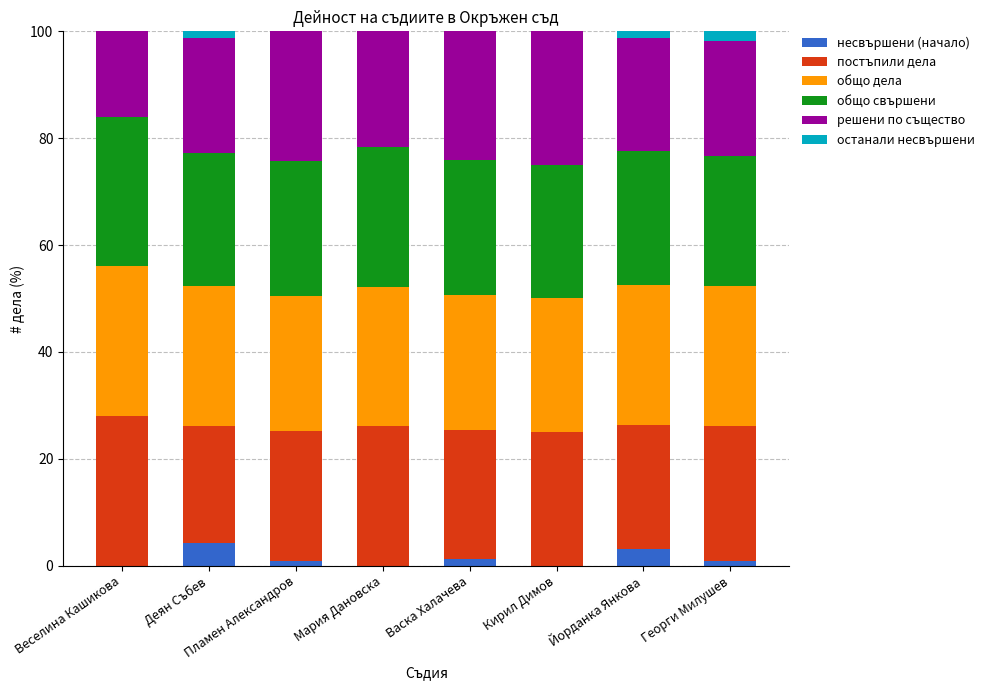

True or false: решени по същество has a value of 28.3 at Йорданка Янкова.

False